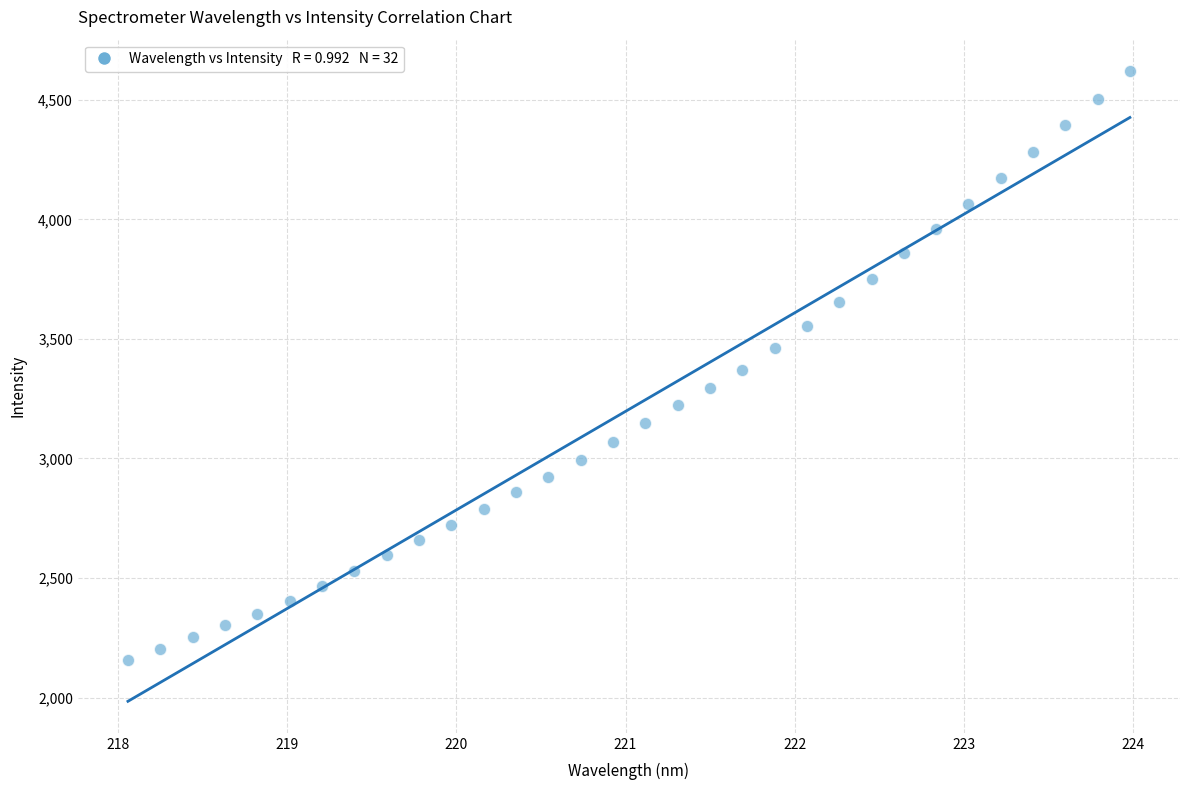

What is the range of X values (max minus min)?

5.9